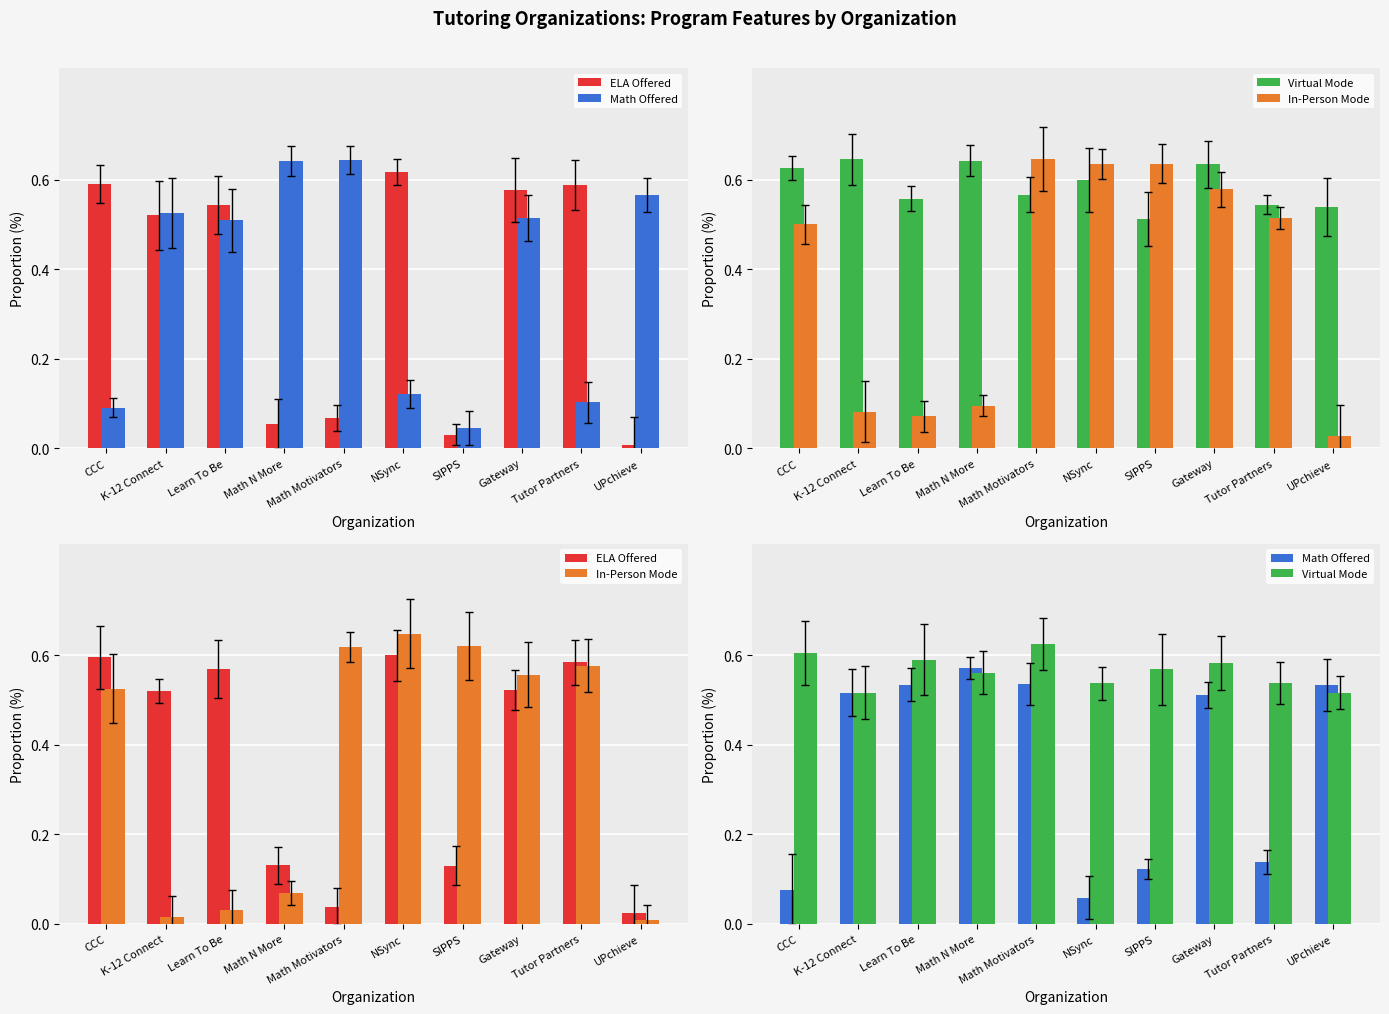

Reading left to right, what are all the values shown in this chart?

ELA Offered: 0.6	0.5	0.6	0.1	0.0	0.6	0.1	0.5	0.6	0.0
Math Offered: 0.1	0.5	0.5	0.6	0.5	0.1	0.1	0.5	0.1	0.5
Virtual Mode: 0.6	0.5	0.6	0.6	0.6	0.5	0.6	0.6	0.5	0.5
In-Person Mode: 0.5	0.0	0.0	0.1	0.6	0.6	0.6	0.6	0.6	0.0